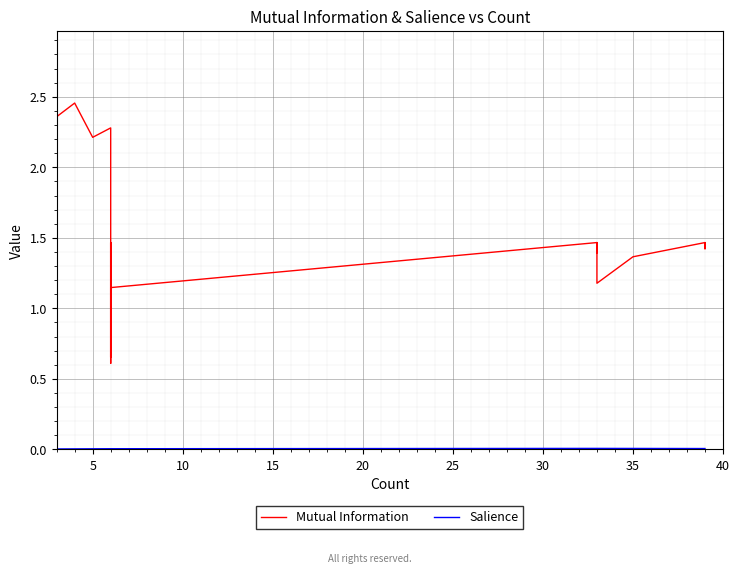

What is the label of the 31st point from the left?

30